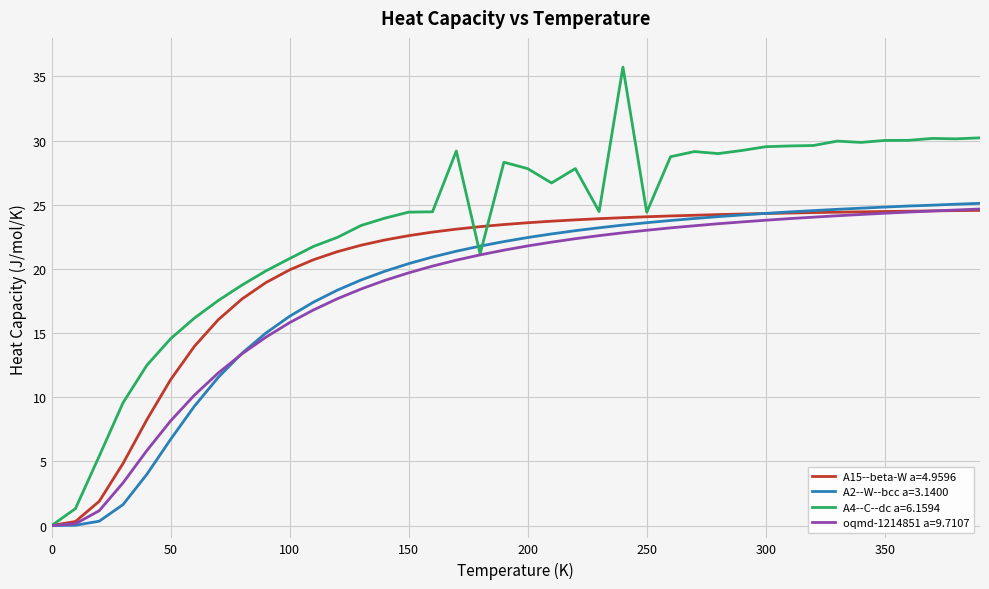

Which series has the largest total across all categories?

A4--C--dc a=6.1594